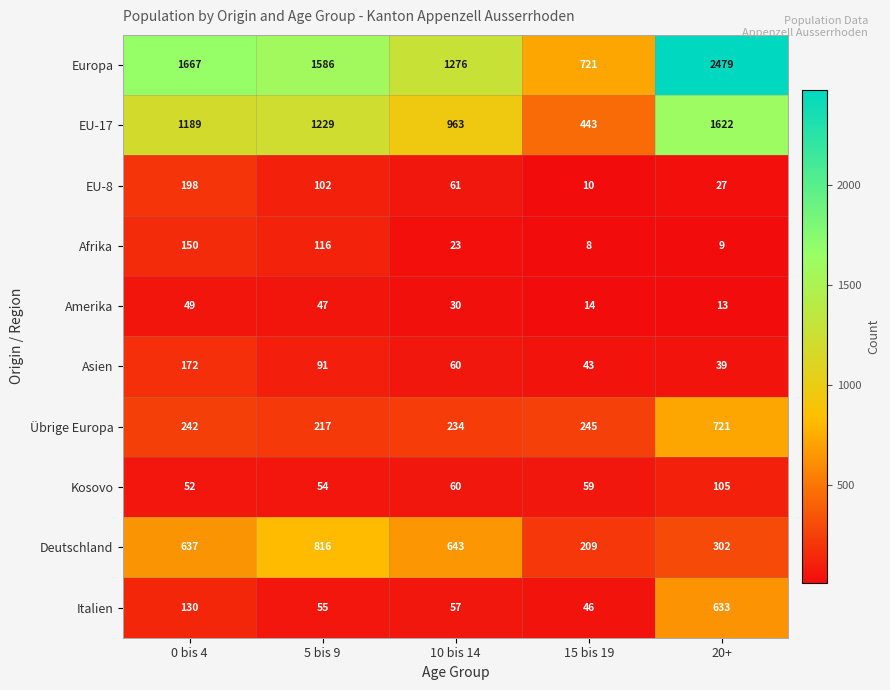

Where is Asien nearest to the value 105?

5 bis 9